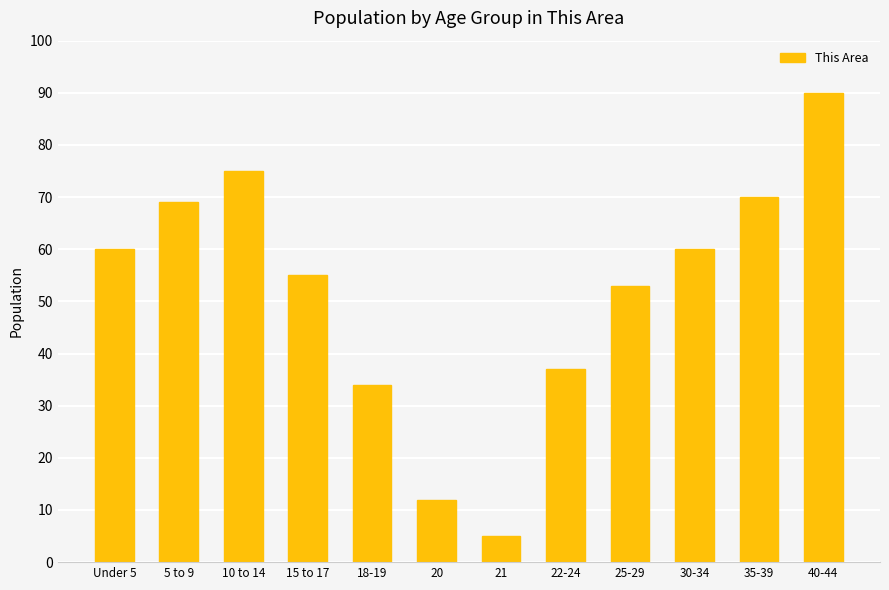

What is the label of the 4th bar from the right?

25-29